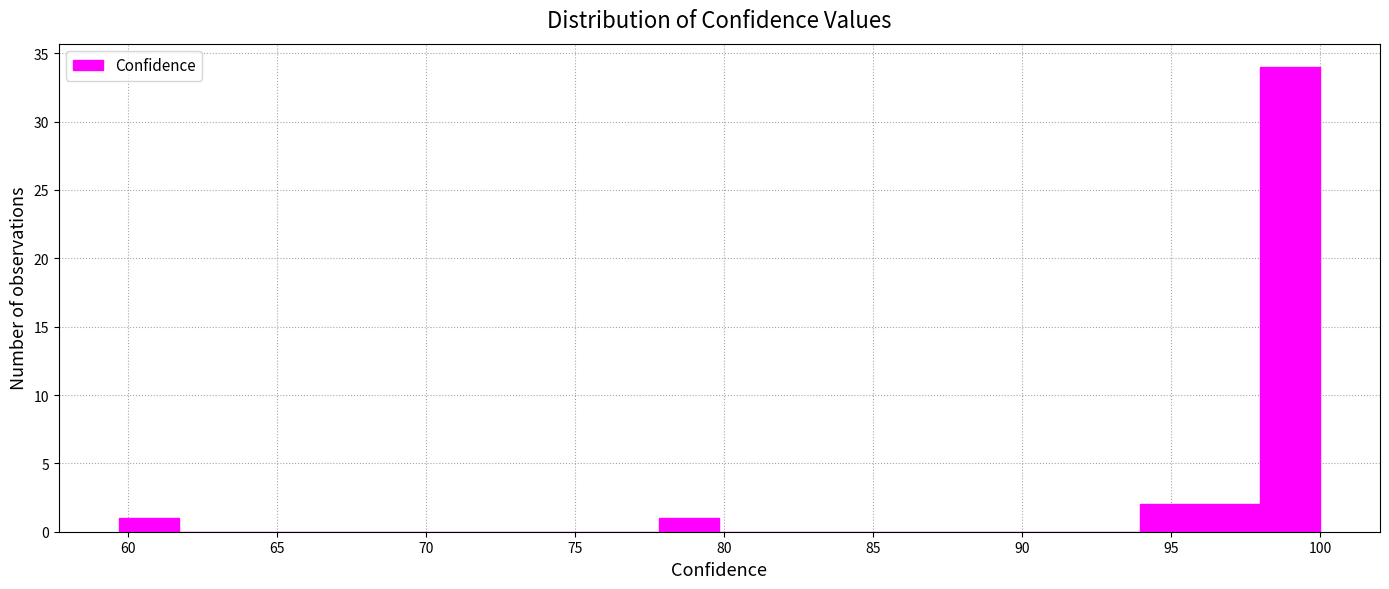

Over which range of the x-axis is the bar tallest?

98.0 to 100.0